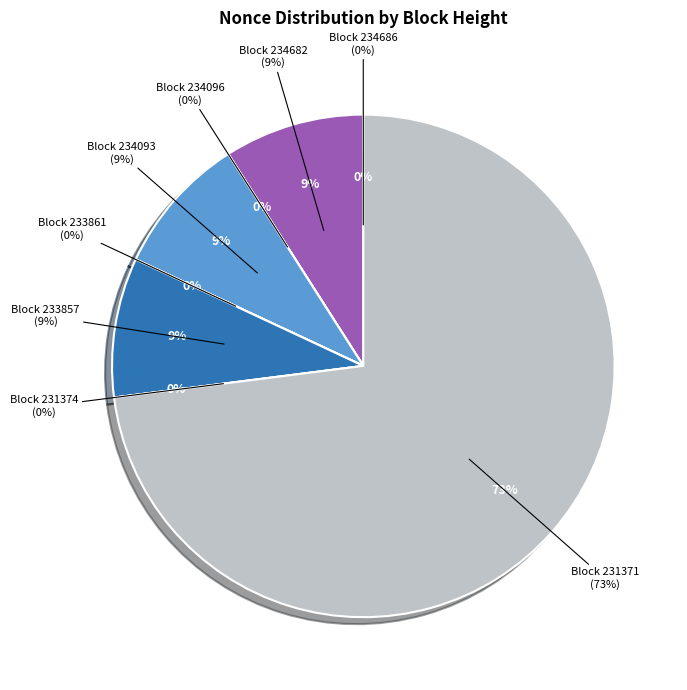

Is it true that 231371 is 73% of the pie?

True